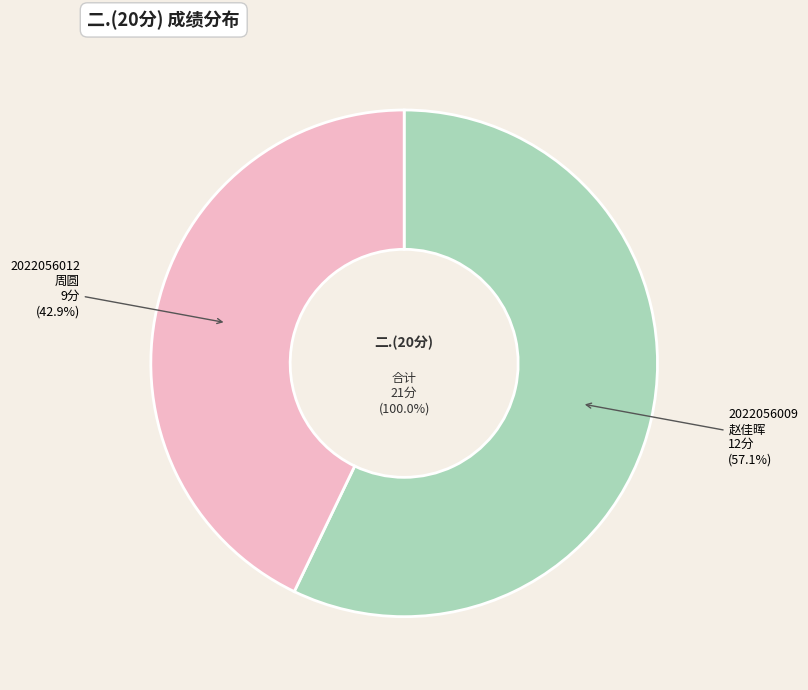

The 2022056012
周圆 slice represents 35% of the pie. True or false?

False